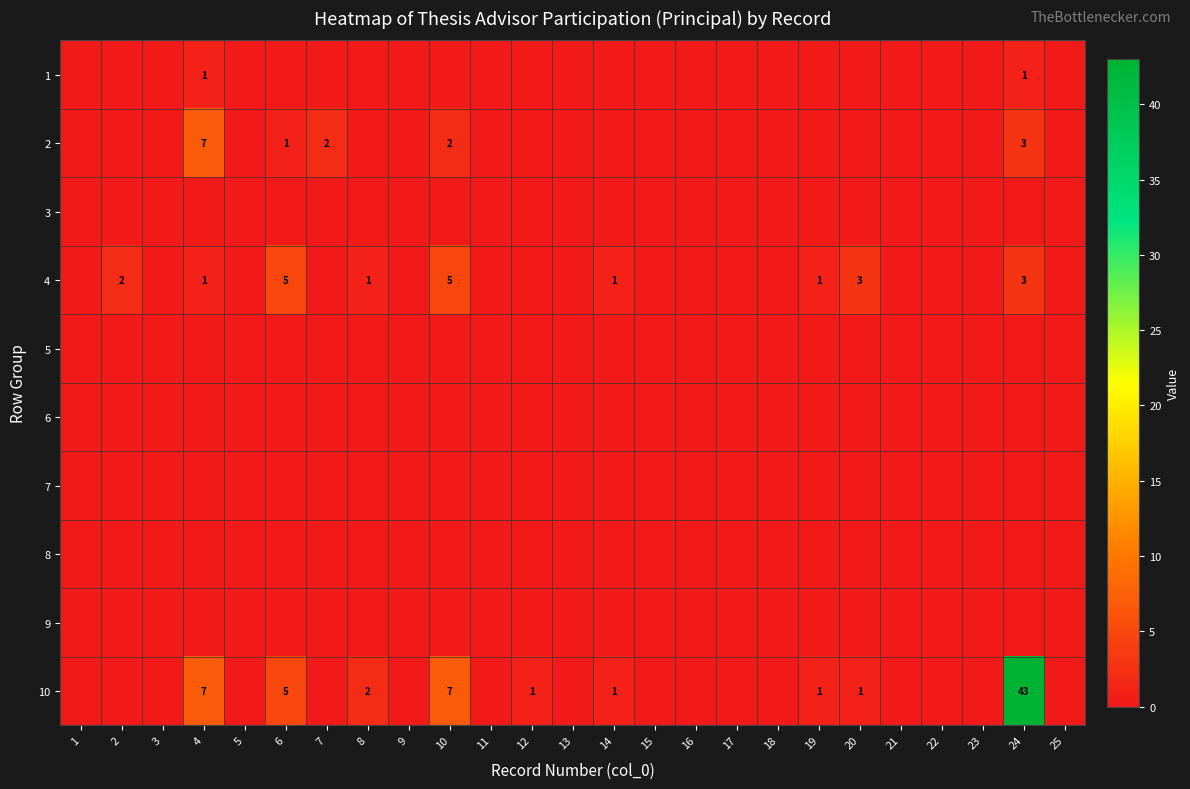

Between 13 and 9, which is larger?

13